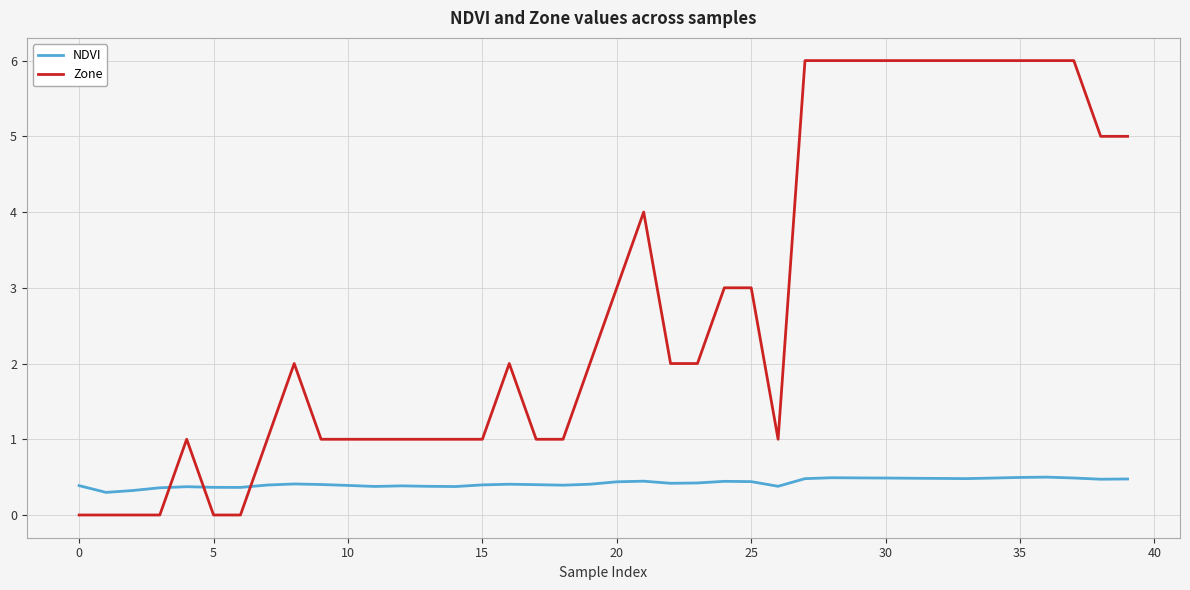

What is the greatest value displayed?

6.0